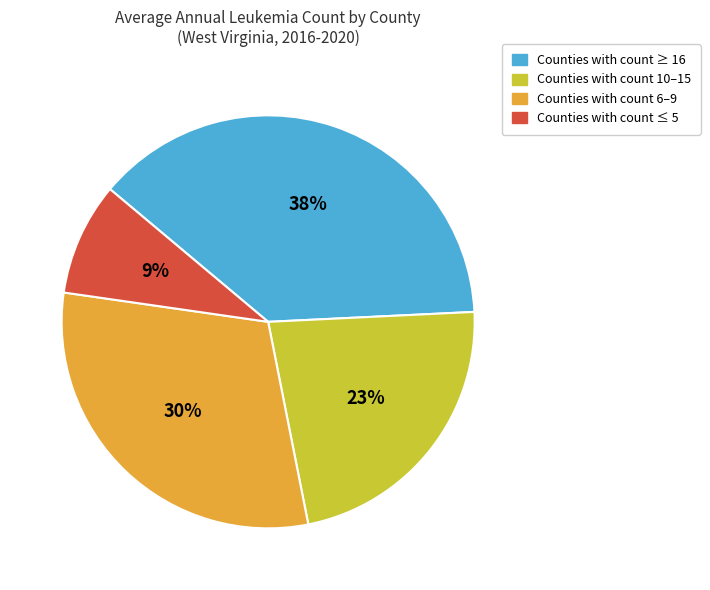

How many segments does this pie chart have?

4